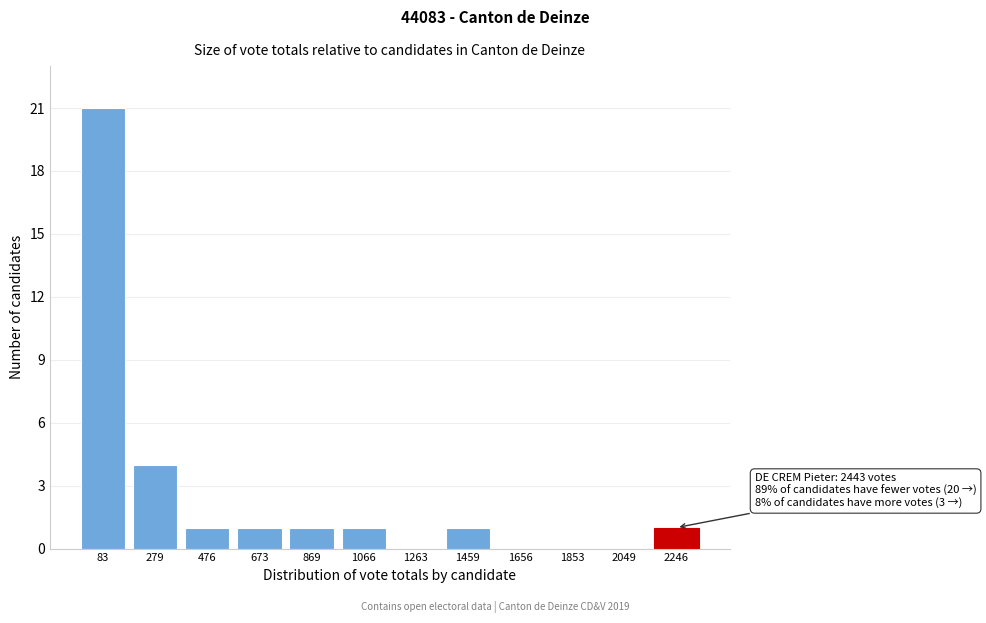

Reading left to right, list all the values displayed in this chart.

83=21	279=4	476=1	673=1	869=1	1066=1	1263=0	1459=1	1656=0	1853=0	2049=0	2246=1